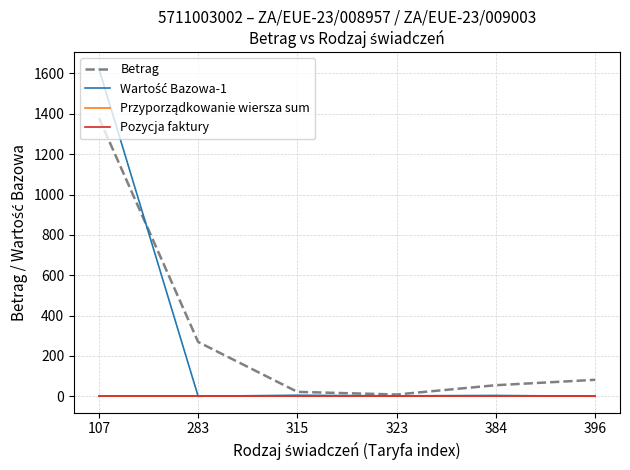

Is it true that Betrag equals 450.1 at 283?

False